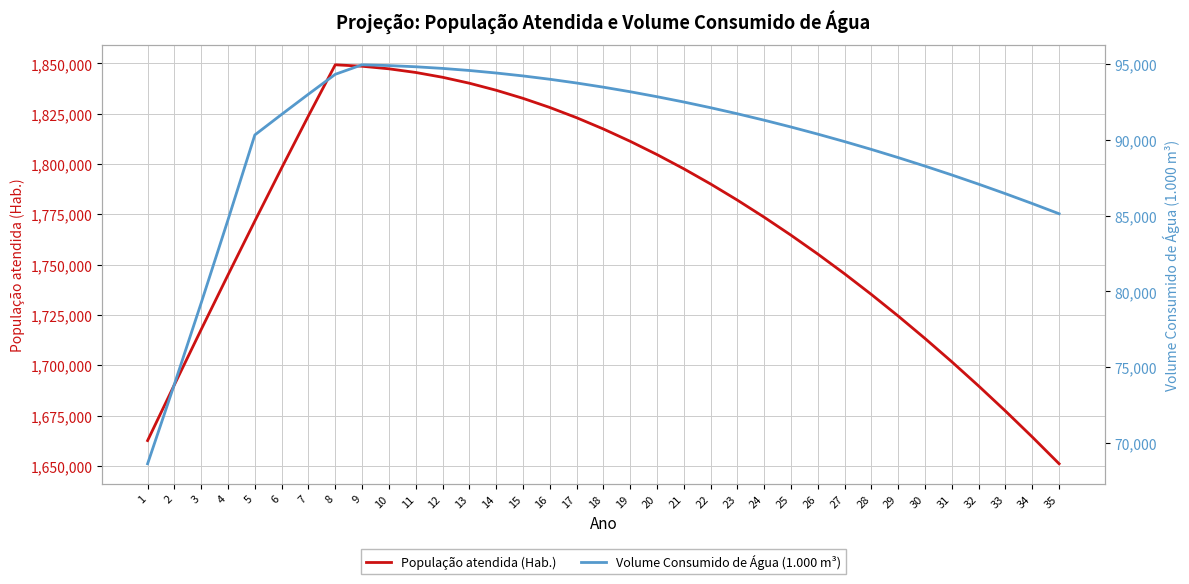

True or false: Volume Consumido de Água (1.000 m³) and População atendida (Hab.) intersect in this chart.

False